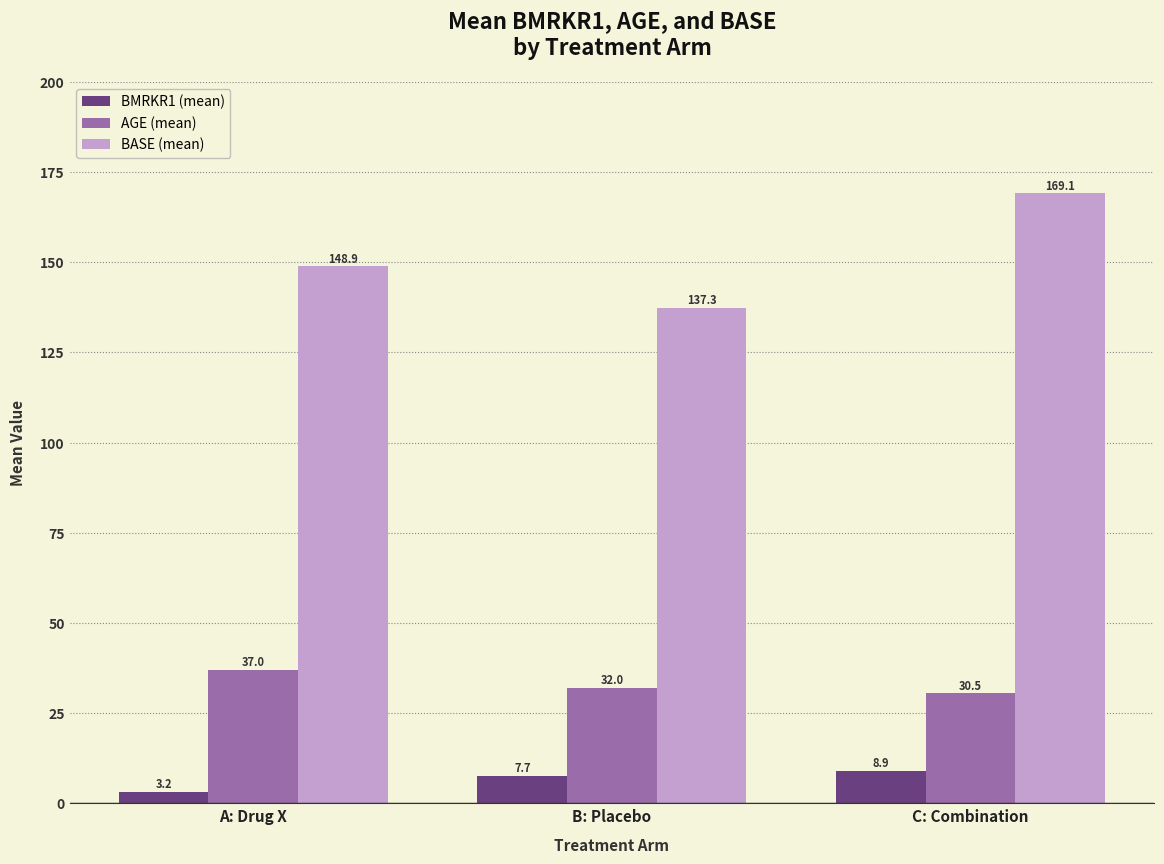

What is the average value of the BMRKR1 (mean) series?

6.6